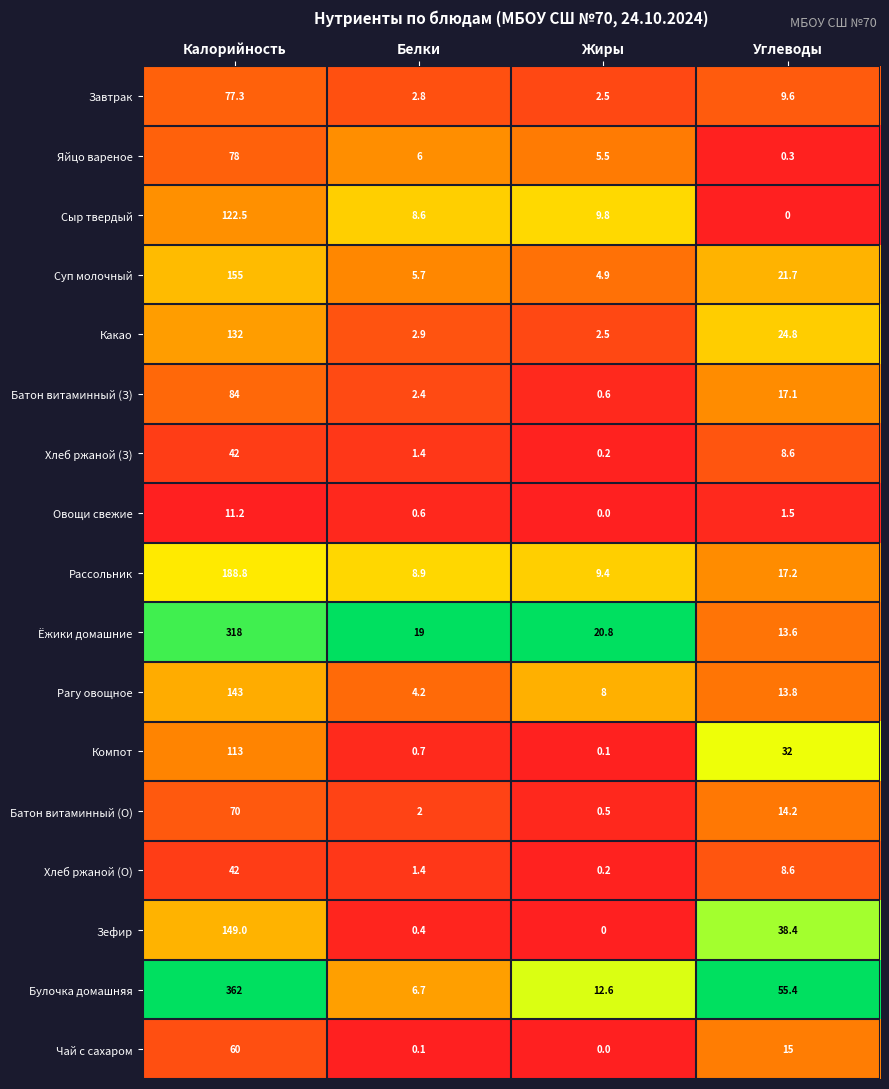

The value of Рагу овощное at Углеводы is 13.8. True or false?

True